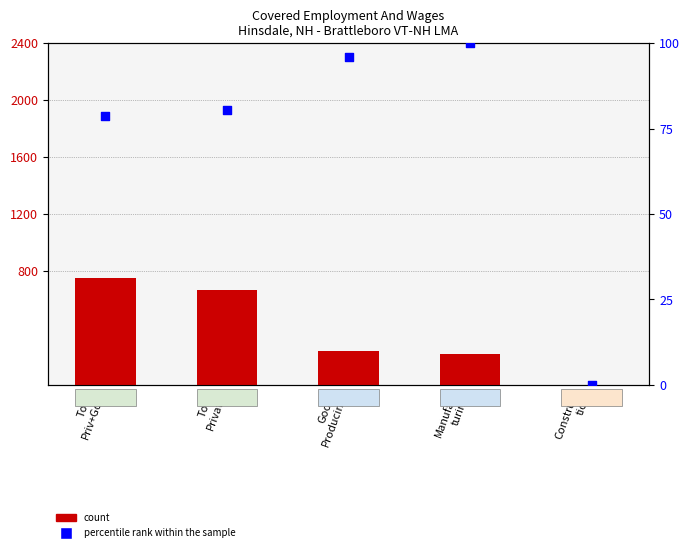

Which series reaches the maximum Y coordinate?

count